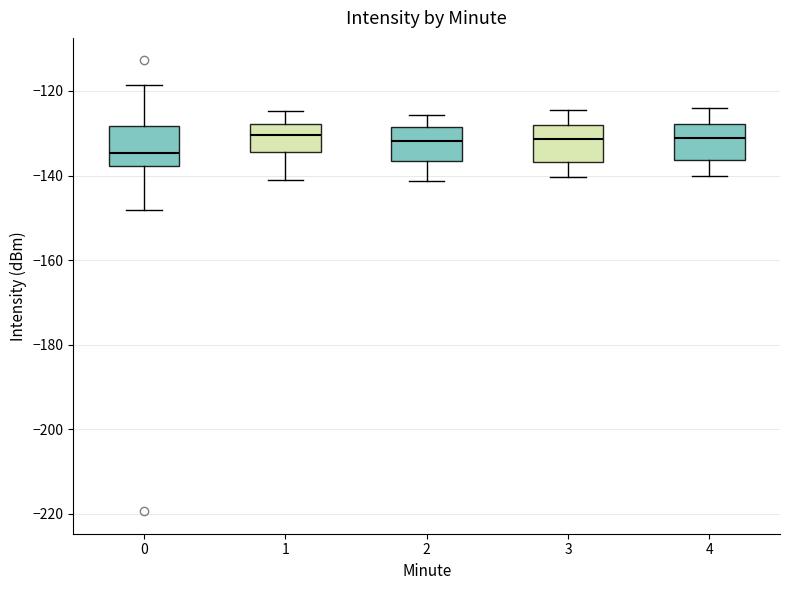

Reading left to right, read every box against the y-axis: the position of its median line, the range the box covers, and the ends of its whiskers. The values are not printed on the chart, so give them approximately, as read against the axis.

0: median -134, box -138 to -128, whiskers -148 to -118
1: median -130, box -134 to -128, whiskers -140 to -124
2: median -132, box -136 to -128, whiskers -142 to -126
3: median -132, box -136 to -128, whiskers -140 to -124
4: median -132, box -136 to -128, whiskers -140 to -124